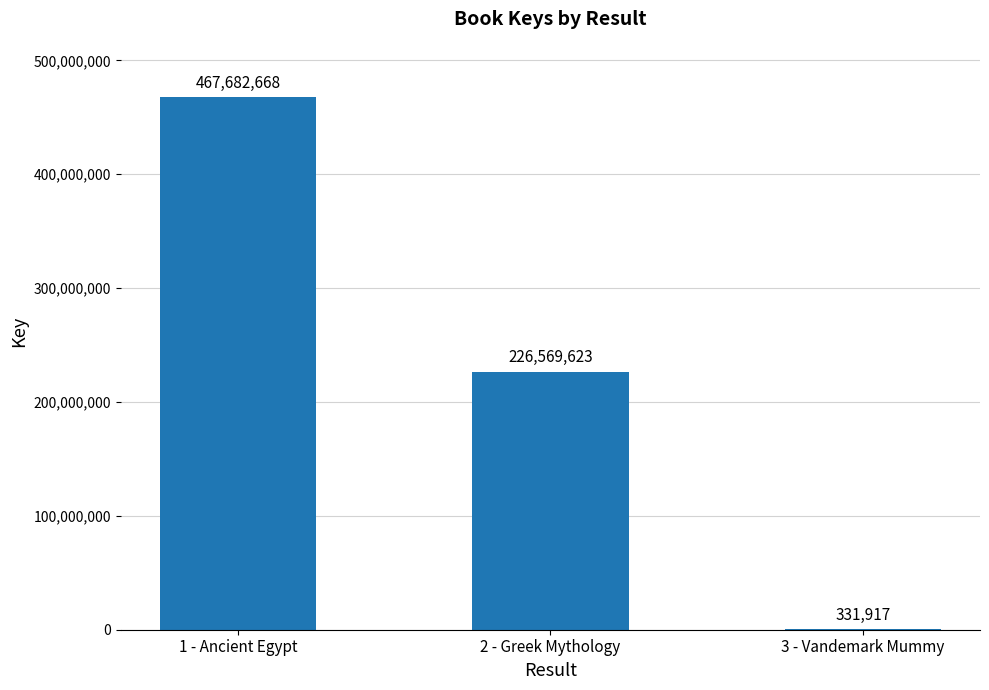

What is the greatest value displayed?

467682668